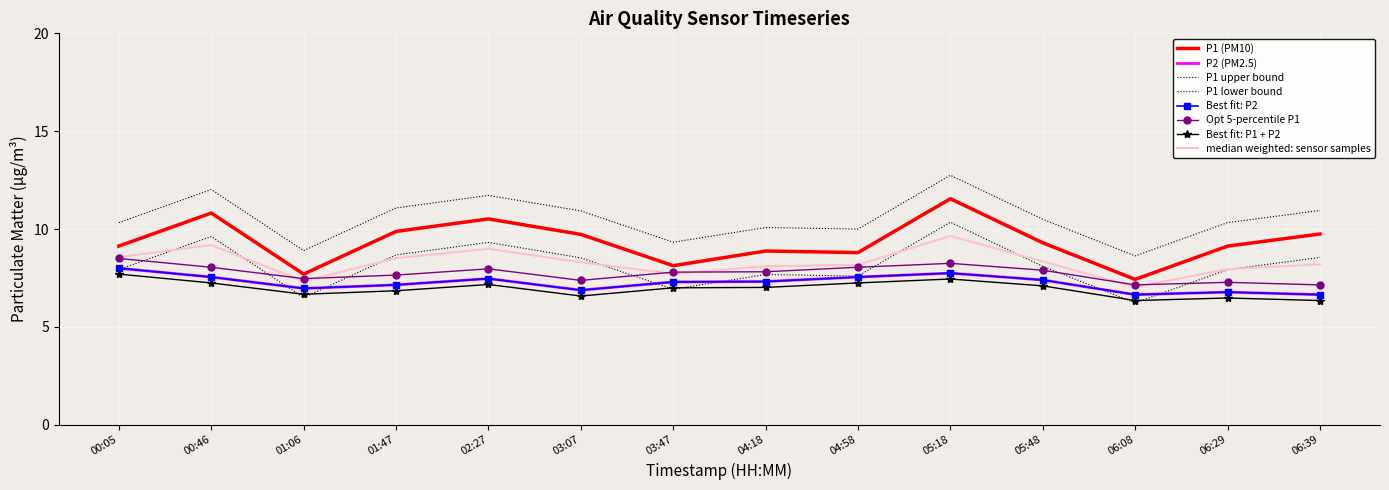

What position from the left is 06:29?

13